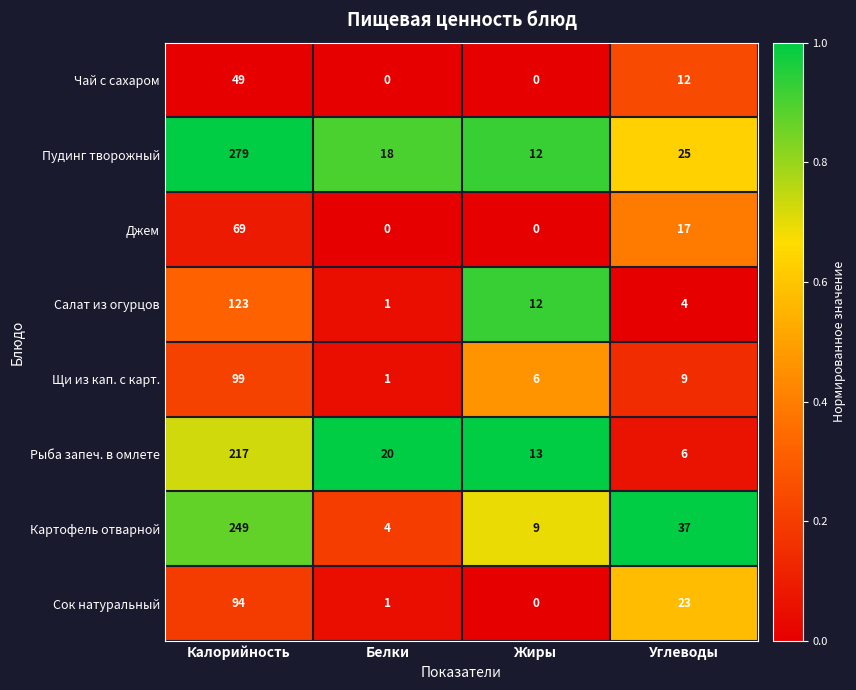

Between Калорийность and Углеводы, which series saw the biggest shift?

Пудинг творожный